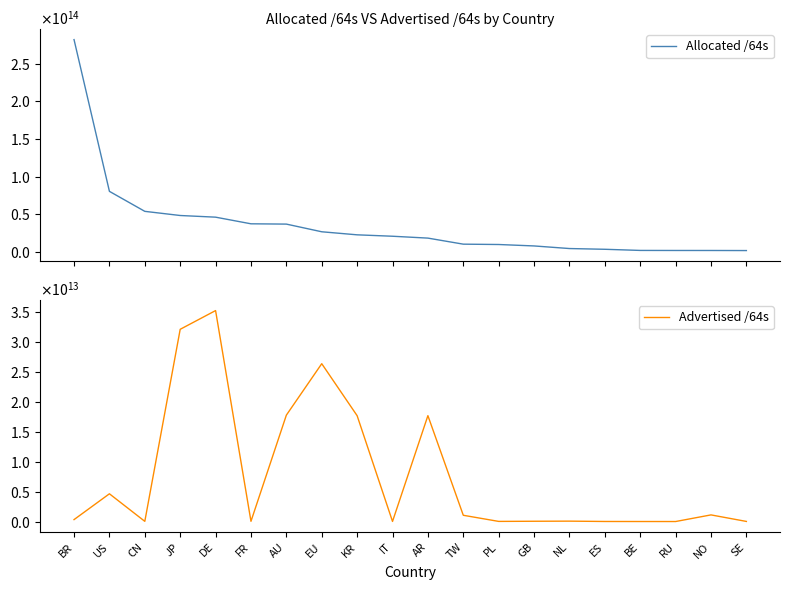

Read the Advertised /64s value at IT, to the nearest 100.

16106192900